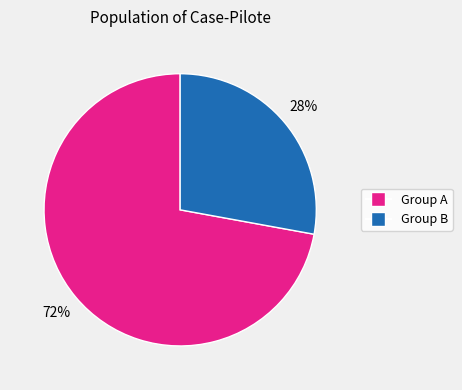

To the nearest percent, what is the difference between the largest and smallest slice percentages?

44%